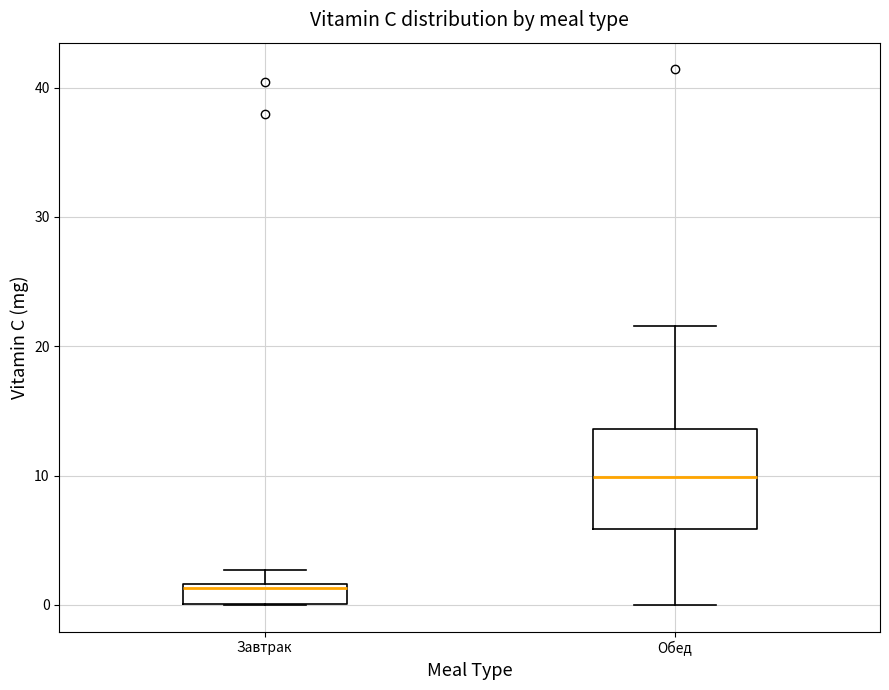

Reading left to right, transcribe this box plot: for each box, give where its median line is, the range the box spans, and where its two whiskers end, as read against the y-axis. The values are not printed on the chart, so give them approximately, as read against the axis.

Завтрак: median 1, box 0 to 2, whiskers 0 to 3
Обед: median 10, box 6 to 14, whiskers 0 to 22